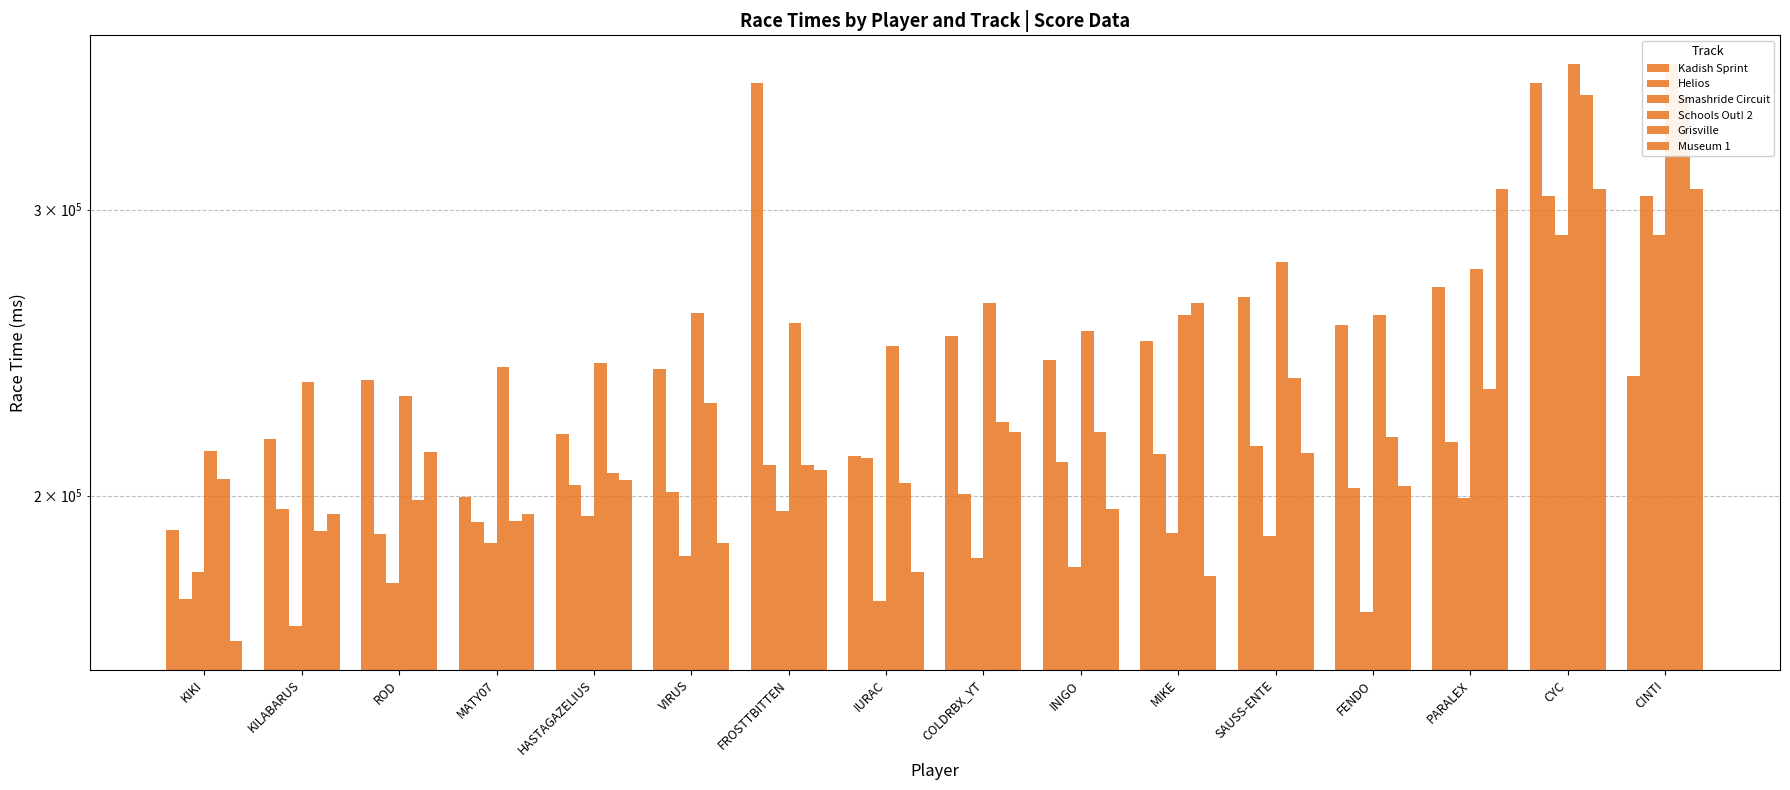

How many data points in Schools Out! 2 are less than 258350?

8